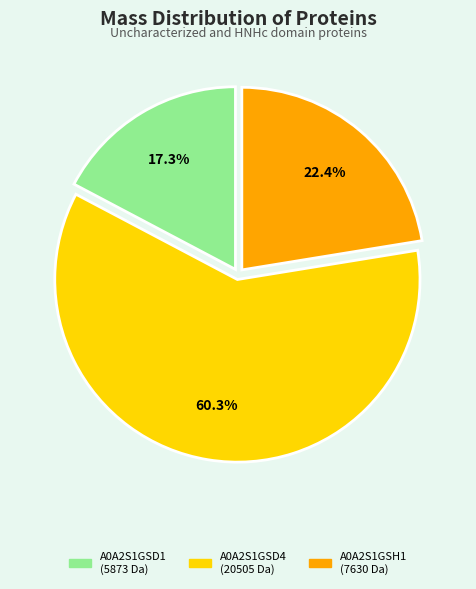

Between A0A2S1GSH1 and A0A2S1GSD4, which is larger?

A0A2S1GSD4